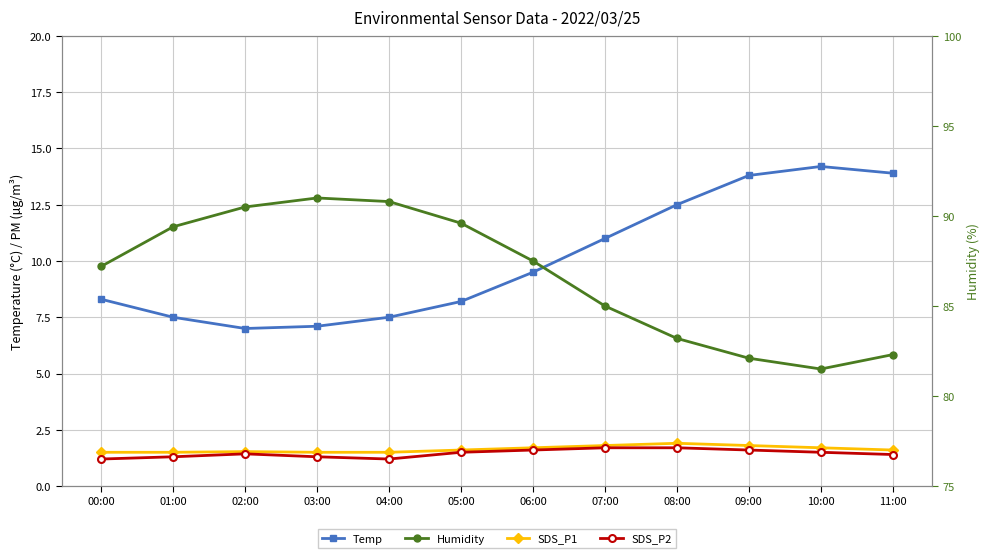

At which label is Humidity closest to 86?

07:00